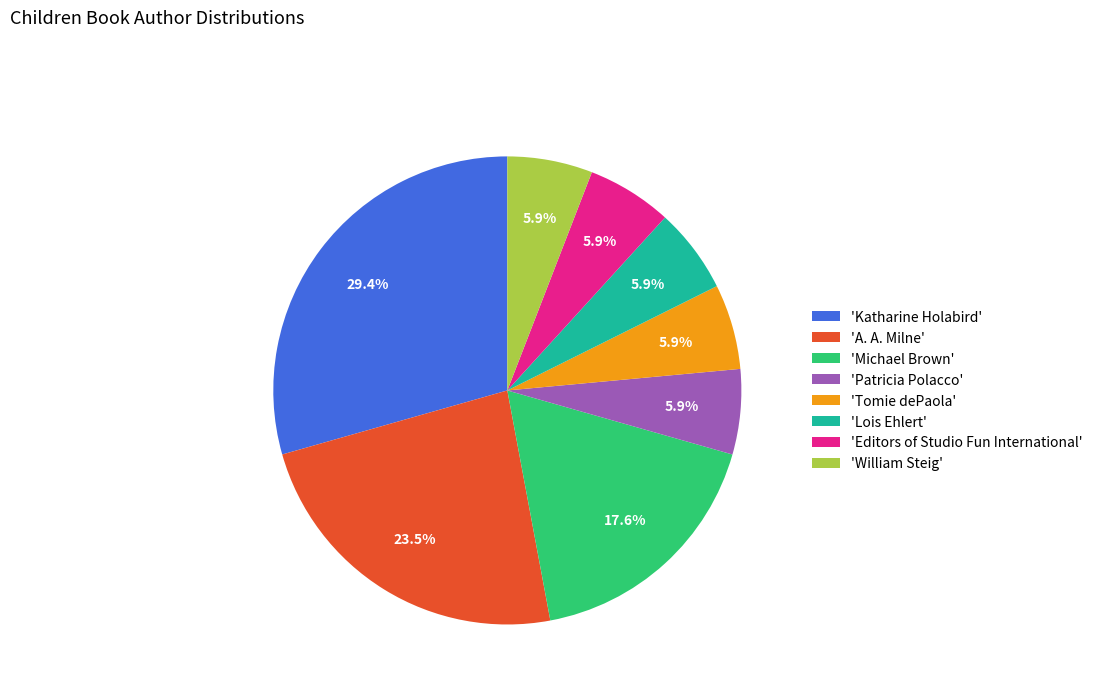

Does 'Lois Ehlert' represent more than half of the total?

No